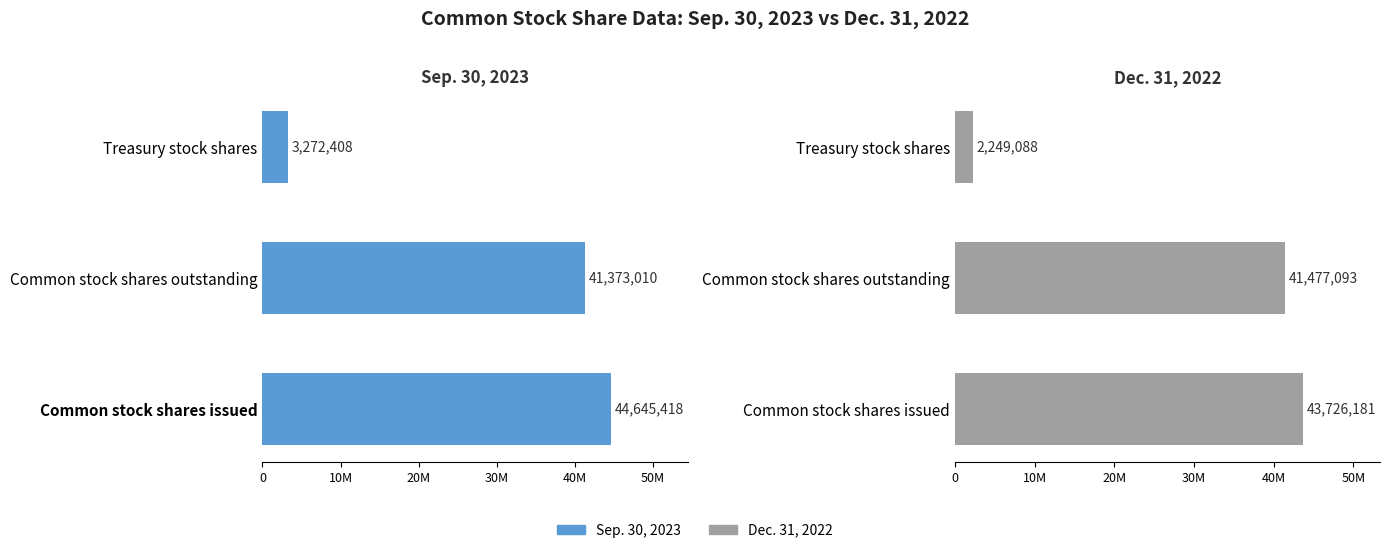

Is it true that Dec. 31, 2022 equals 43726181 at Common stock shares issued?

True